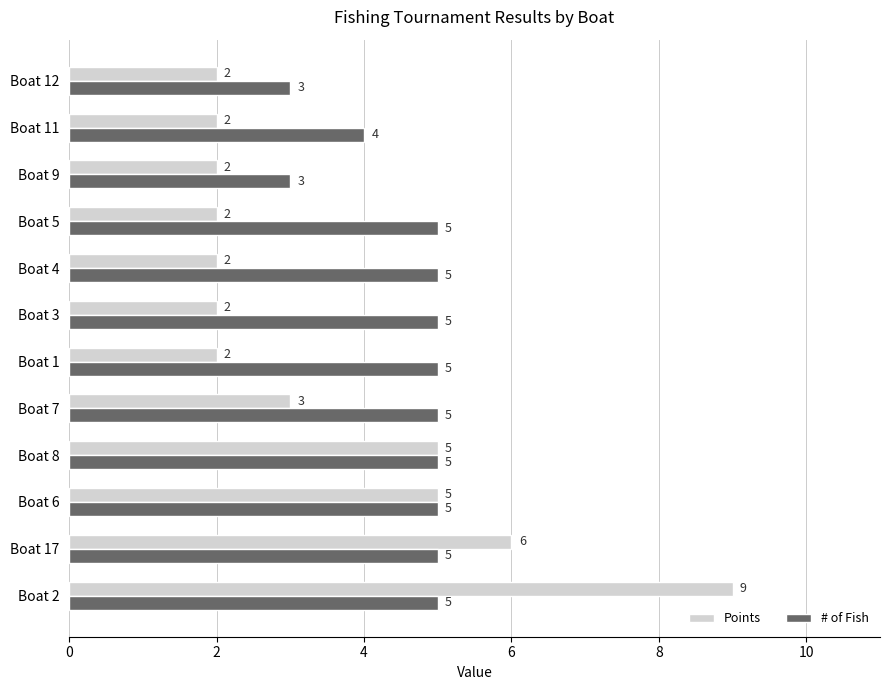

What is the highest value of the # of Fish series?

5